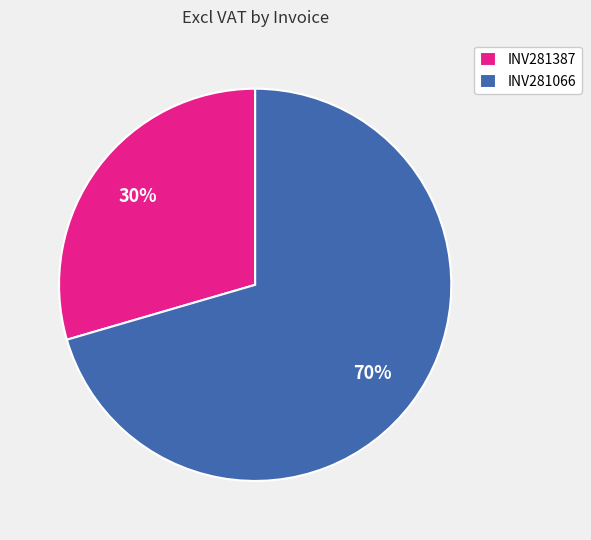

What is the largest slice in the pie chart?

INV281066